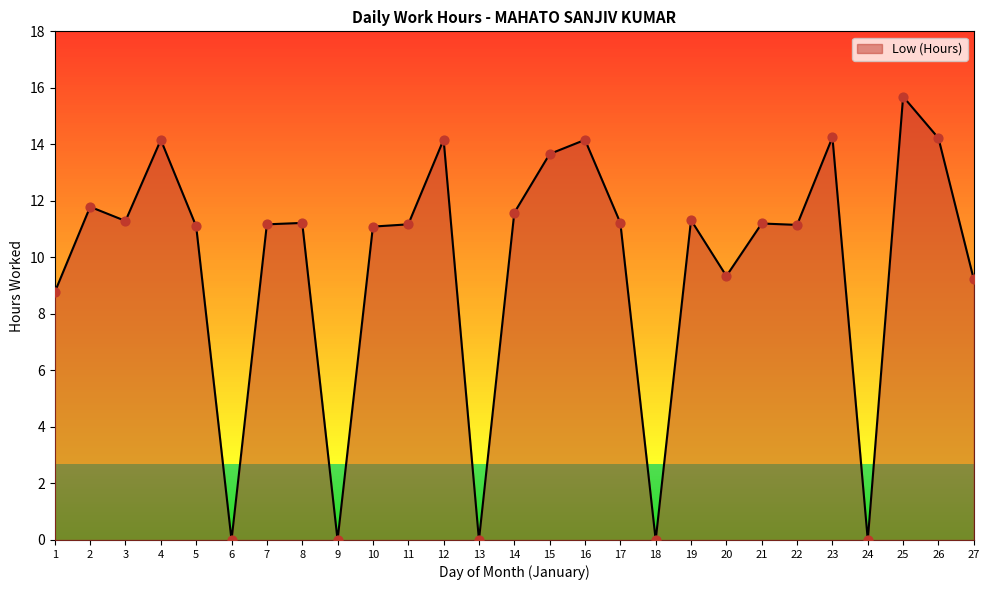

Which has a higher value, 11 or 12?

12